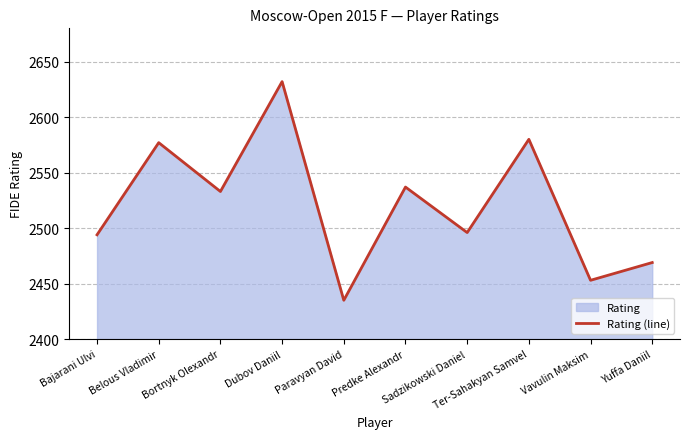

Rank the categories by value from highest to lowest.

Dubov Daniil, Ter-Sahakyan Samvel, Belous Vladimir, Predke Alexandr, Bortnyk Olexandr, Sadzikowski Daniel, Bajarani Ulvi, Yuffa Daniil, Vavulin Maksim, Paravyan David